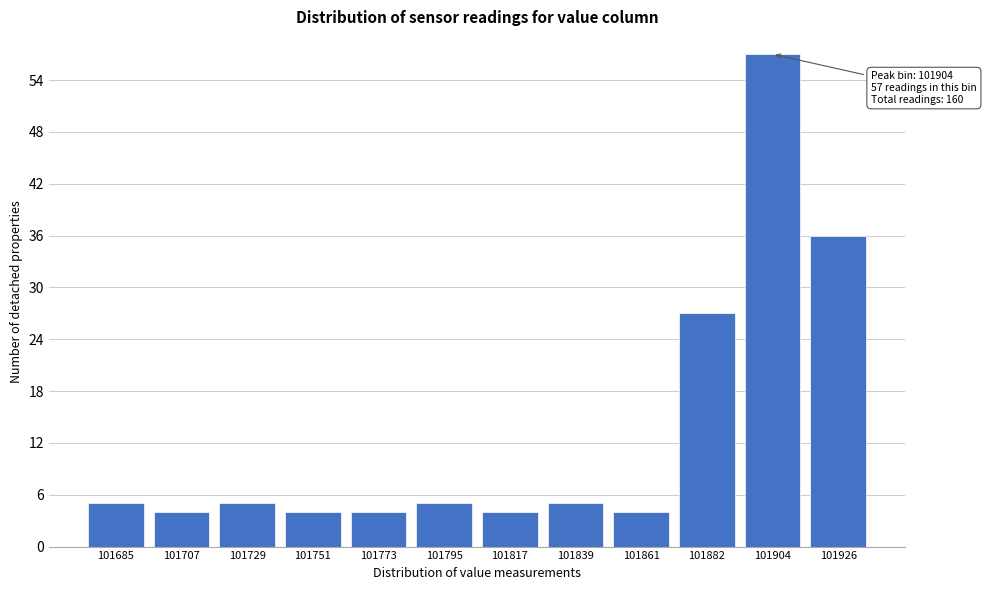

Reading left to right, what are all the values shown in this chart?

101685=5	101707=4	101729=5	101751=4	101773=4	101795=5	101817=4	101839=5	101861=4	101882=27	101904=57	101926=36